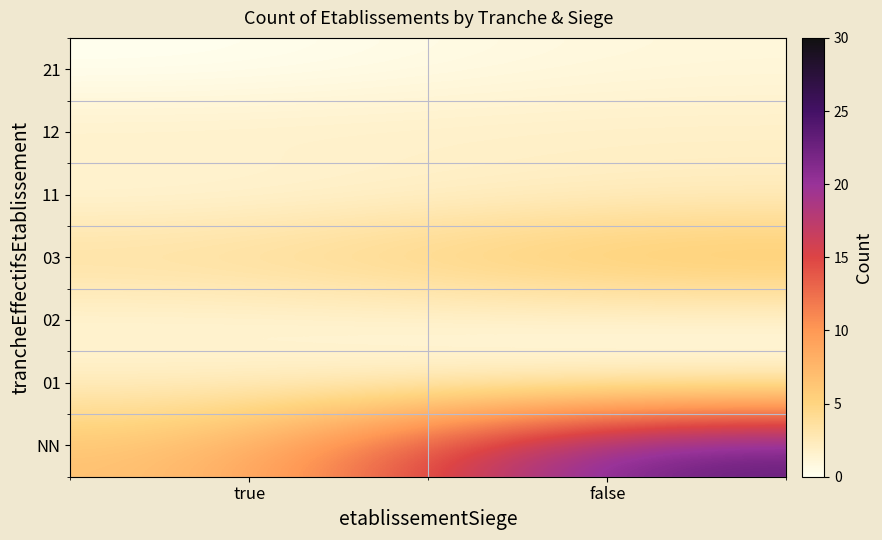

How many categories are shown in the chart?

2